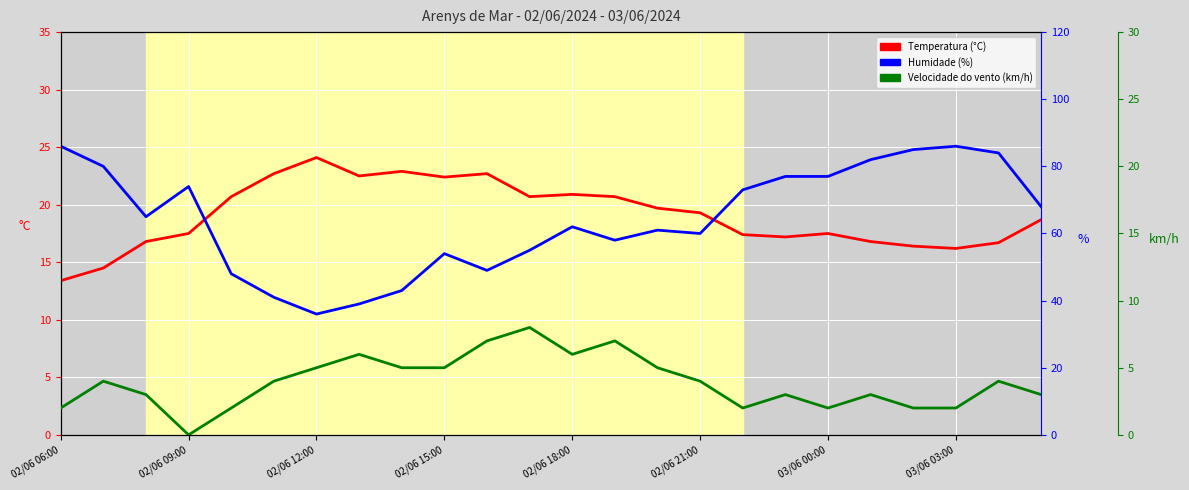

How many values in the Humidade (%) series exceed 65?

11